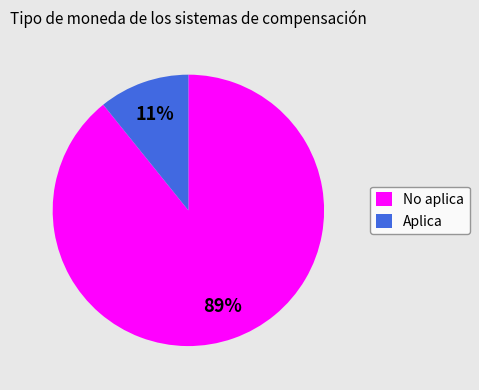

How many segments does this pie chart have?

2